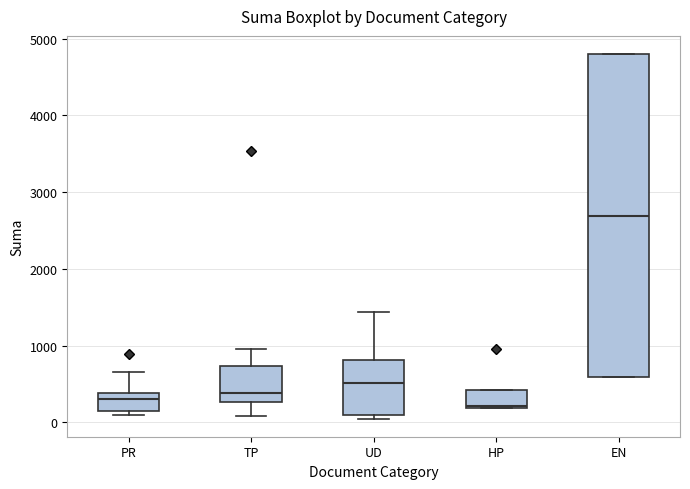

Reading left to right, transcribe this box plot: for each box, give where its median line is, the range the box spans, and where its two whiskers end, as read against the y-axis. The values are not printed on the chart, so give them approximately, as read against the axis.

PR: median 300, box 200 to 400, whiskers 100 to 700
TP: median 400, box 300 to 700, whiskers 100 to 1000
UD: median 500, box 100 to 800, whiskers 0 to 1400
HP: median 200, box 200 to 400, whiskers 200 to 400
EN: median 2700, box 600 to 4800, whiskers 600 to 4800